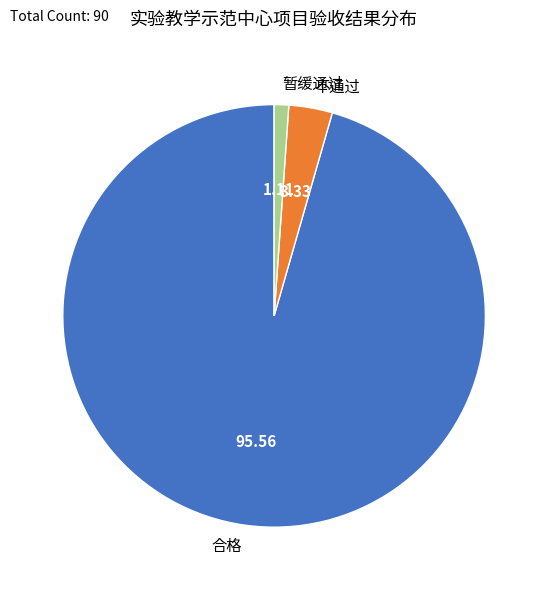

Is there a majority slice in this chart?

Yes